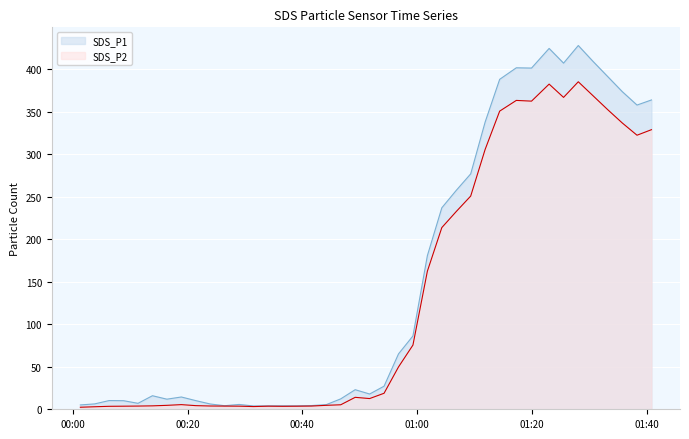

Reading left to right, transcribe all the data shown in this chart.

SDS_P1: 5.1	6.3	10.2	10.1	7.0	15.9	11.9	14.4	10.2	6.2	4.2	5.7	3.9	4.0	4.1	4.0	4.4	5.5	12.2	23.0	17.9	27.1	65.1	86.2	180.7	237.0	257.5	276.9	337.8	388.1	401.6	401.3	424.4	407.1	427.8	409.4	391.1	373.6	357.8	363.8
SDS_P2: 2.4	3.0	3.5	3.6	3.8	4.0	4.6	5.5	4.3	3.9	3.8	3.7	3.2	3.6	3.5	3.6	3.8	4.7	5.3	14.1	12.6	18.8	49.8	75.5	162.4	213.7	232.6	250.8	305.6	350.7	363.3	362.4	382.4	366.8	385.2	369.0	352.2	336.7	322.3	328.8